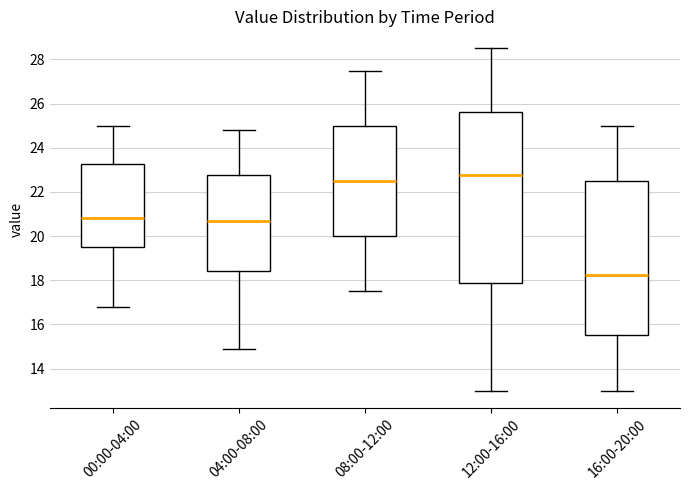

Reading left to right, read every box against the y-axis: the position of its median line, the range the box covers, and the ends of its whiskers. The values are not printed on the chart, so give them approximately, as read against the axis.

00:00-04:00: median 20.8, box 19.6 to 23.2, whiskers 16.8 to 25.0
04:00-08:00: median 20.8, box 18.4 to 22.8, whiskers 15.0 to 24.8
08:00-12:00: median 22.6, box 20.0 to 25.0, whiskers 17.6 to 27.6
12:00-16:00: median 22.8, box 17.8 to 25.6, whiskers 13.0 to 28.6
16:00-20:00: median 18.2, box 15.6 to 22.6, whiskers 13.0 to 25.0